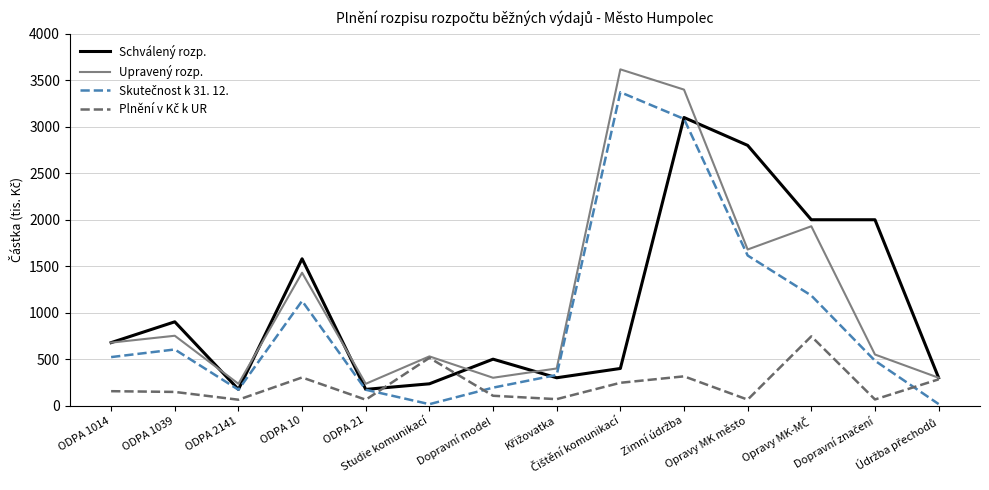

Does the chart have visible grid lines?

Yes